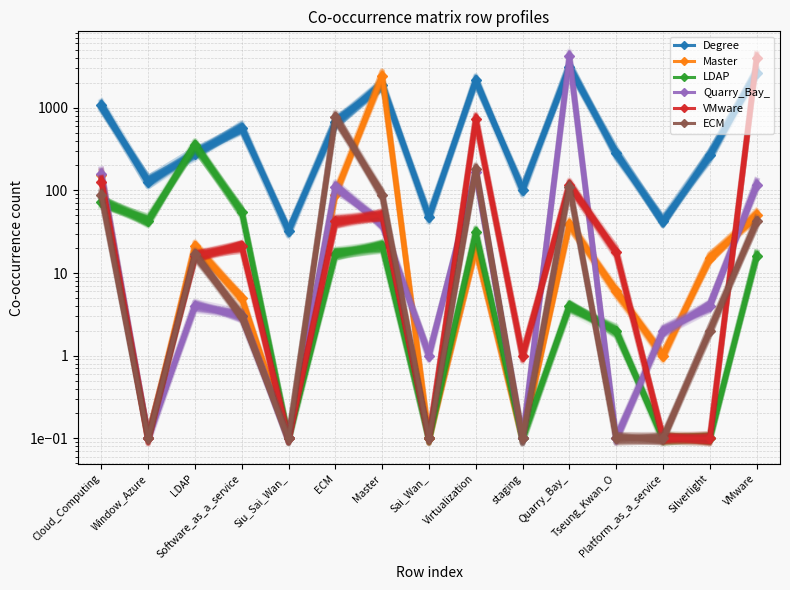

How many data points in VMware are less than 18?

7